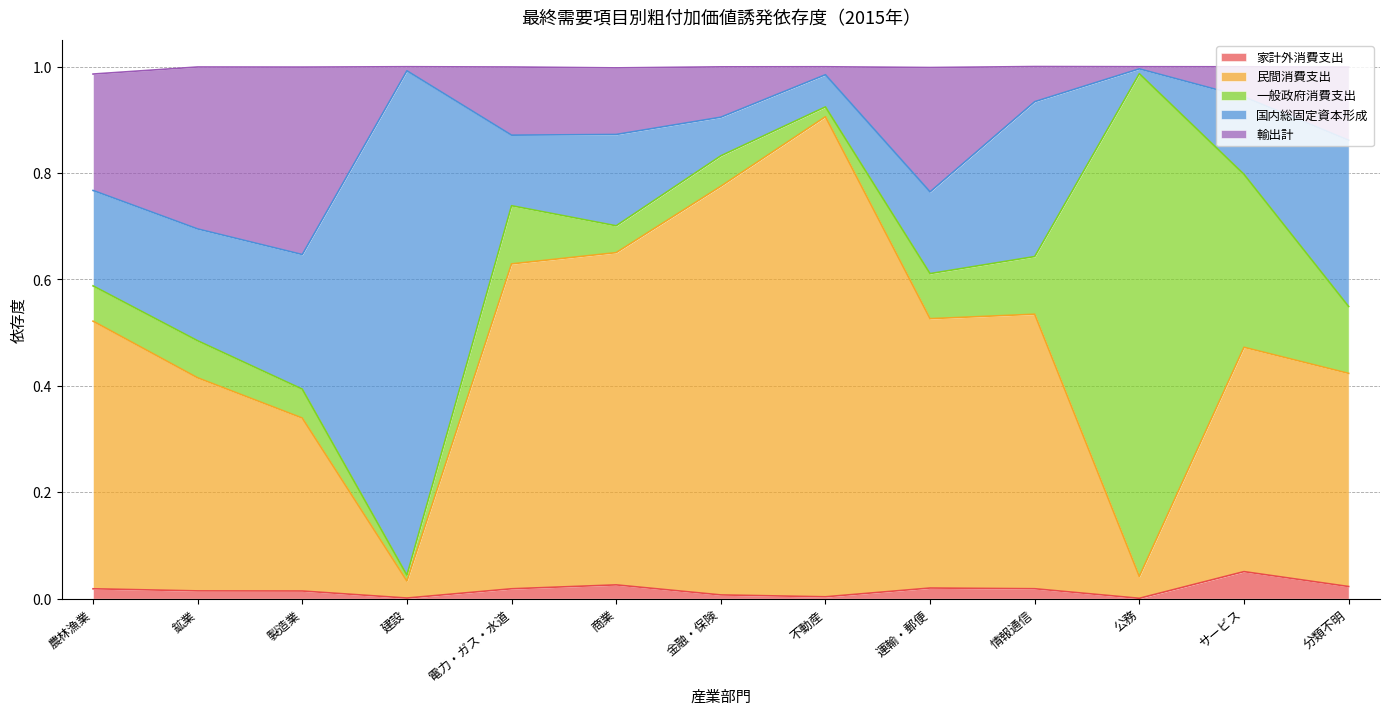

At how many categories does at least one series exceed 0?

13